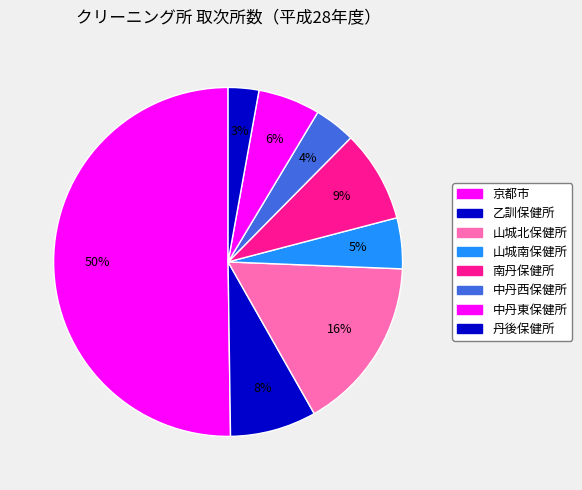

How many segments does this pie chart have?

8